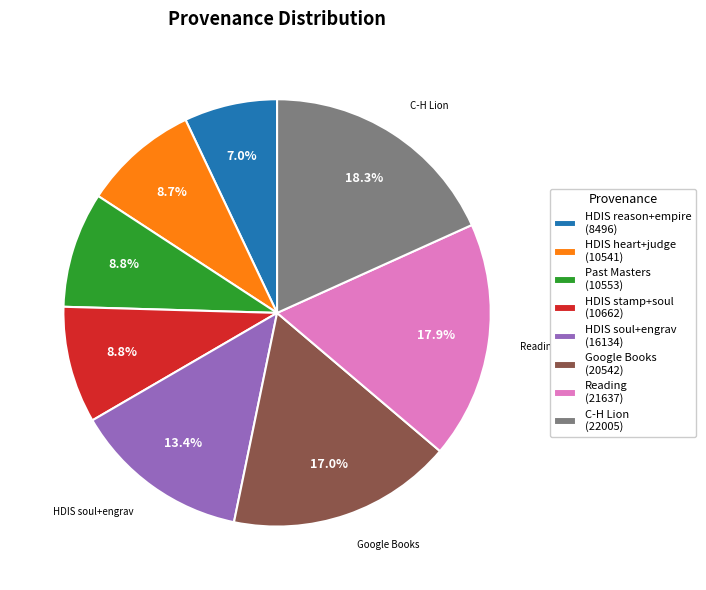

Is there a majority slice in this chart?

No